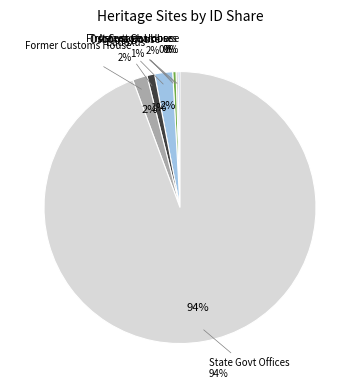

Which category has the biggest portion of the pie?

STATE GOVERNMENT OFFICES, GEELONG